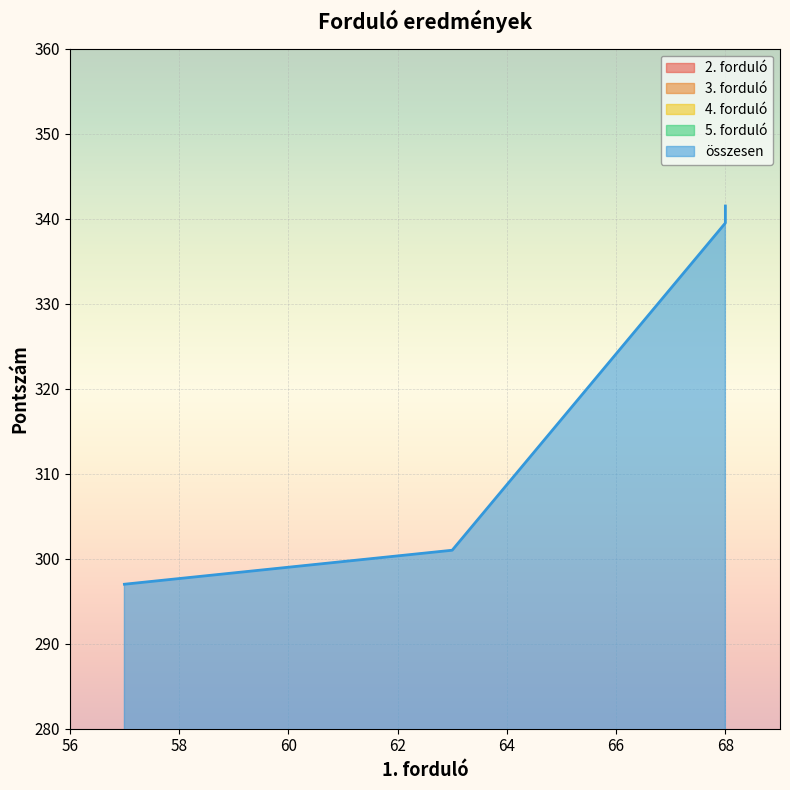

At which label is 2. forduló closest to 62?

63